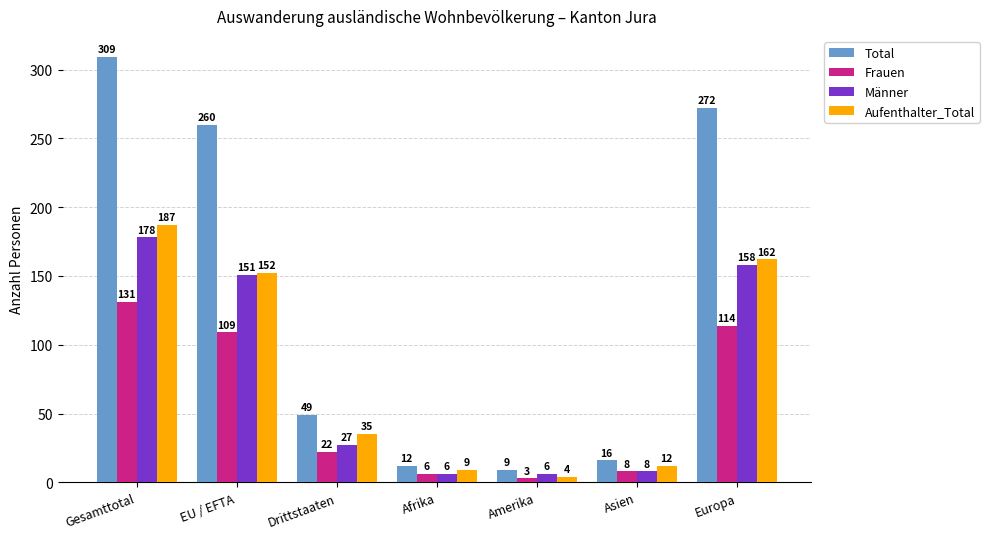

Reading left to right, extract all data points from this chart.

Total: 309	260	49	12	9	16	272
Frauen: 131	109	22	6	3	8	114
Männer: 178	151	27	6	6	8	158
Aufenthalter_Total: 187	152	35	9	4	12	162